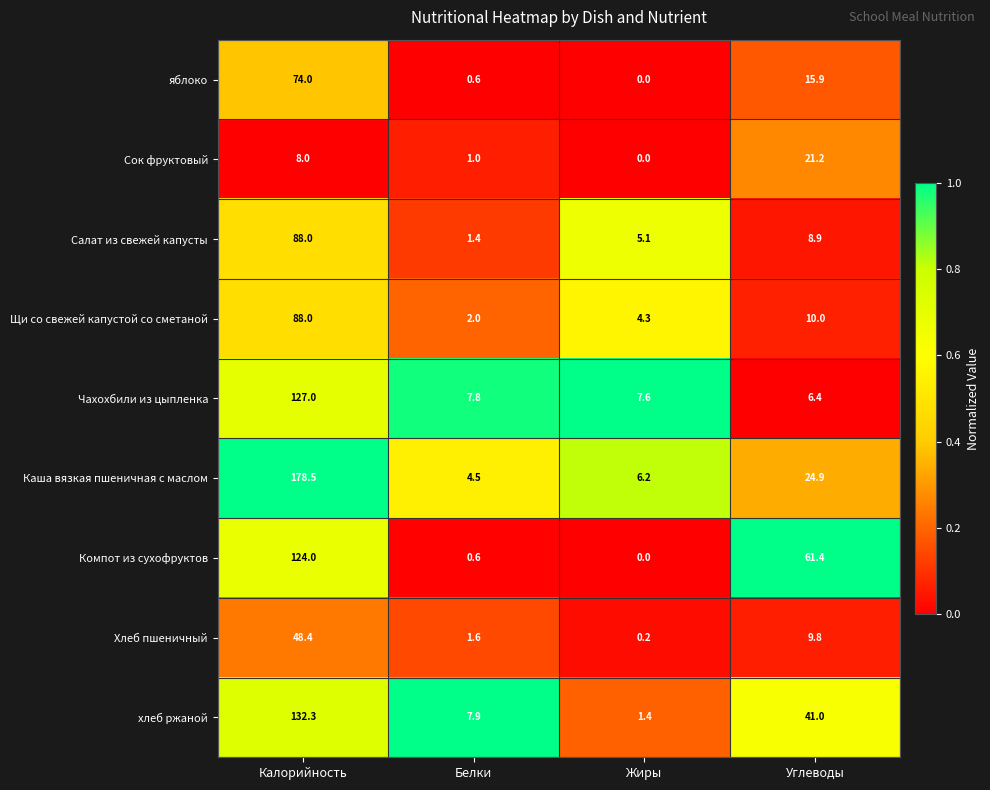

The Салат из свежей капусты series shows 7.9 at Жиры. True or false?

False